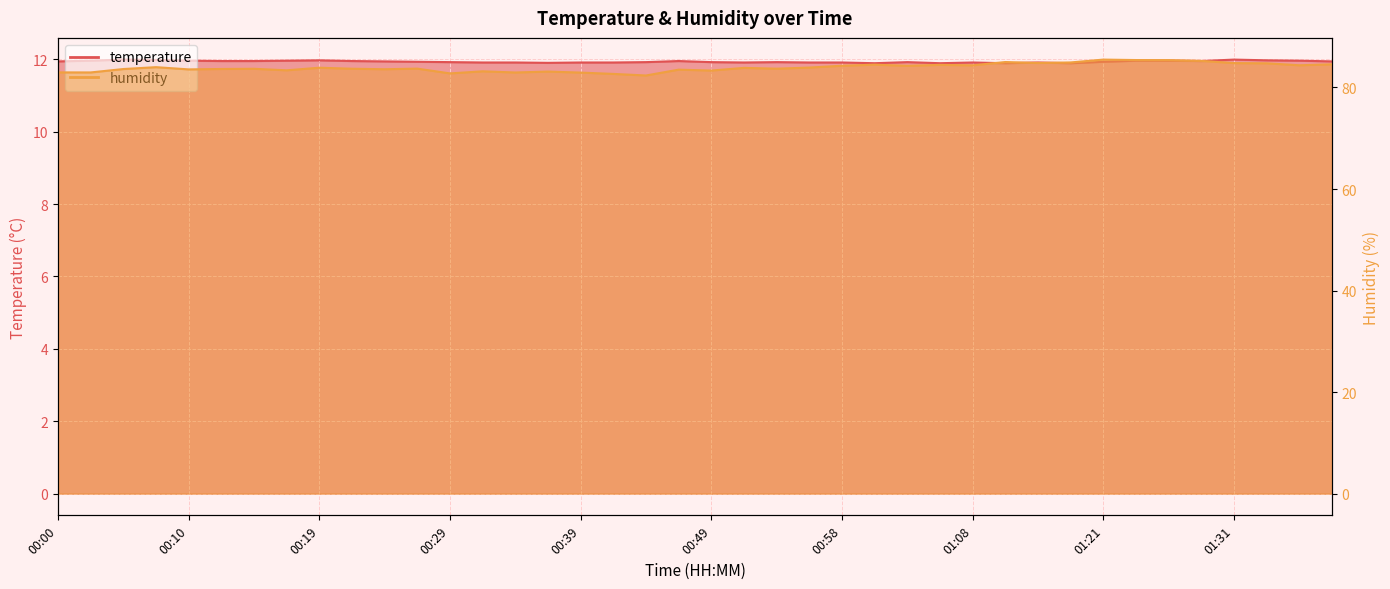

True or false: humidity has a value of 46.2 at 01:01.

False